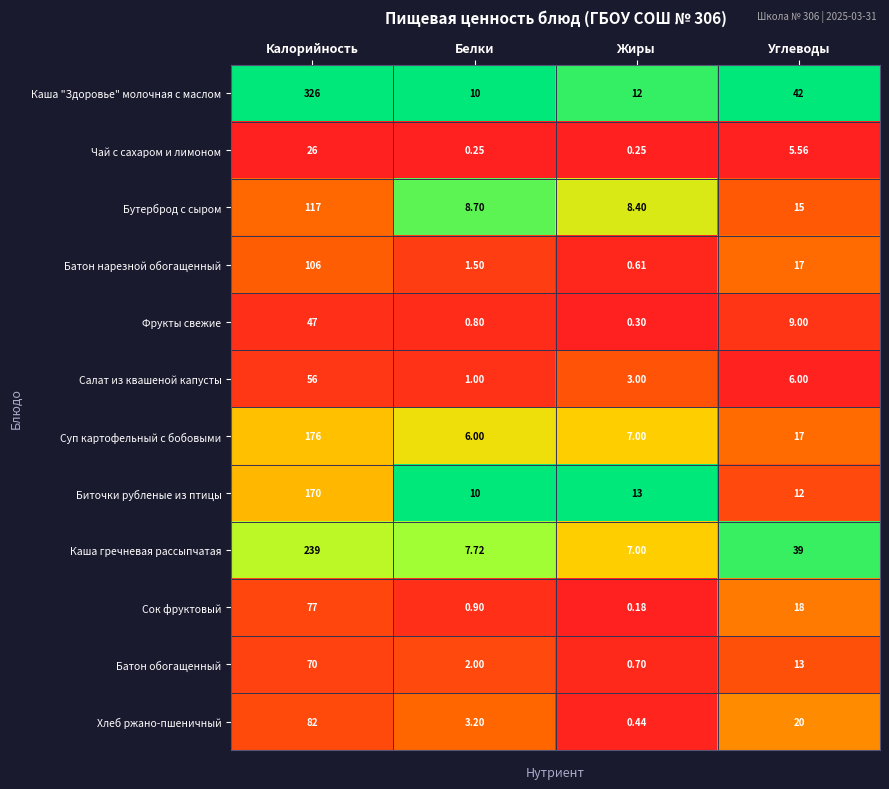

At which category does the chart reach its peak across all series?

Калорийность